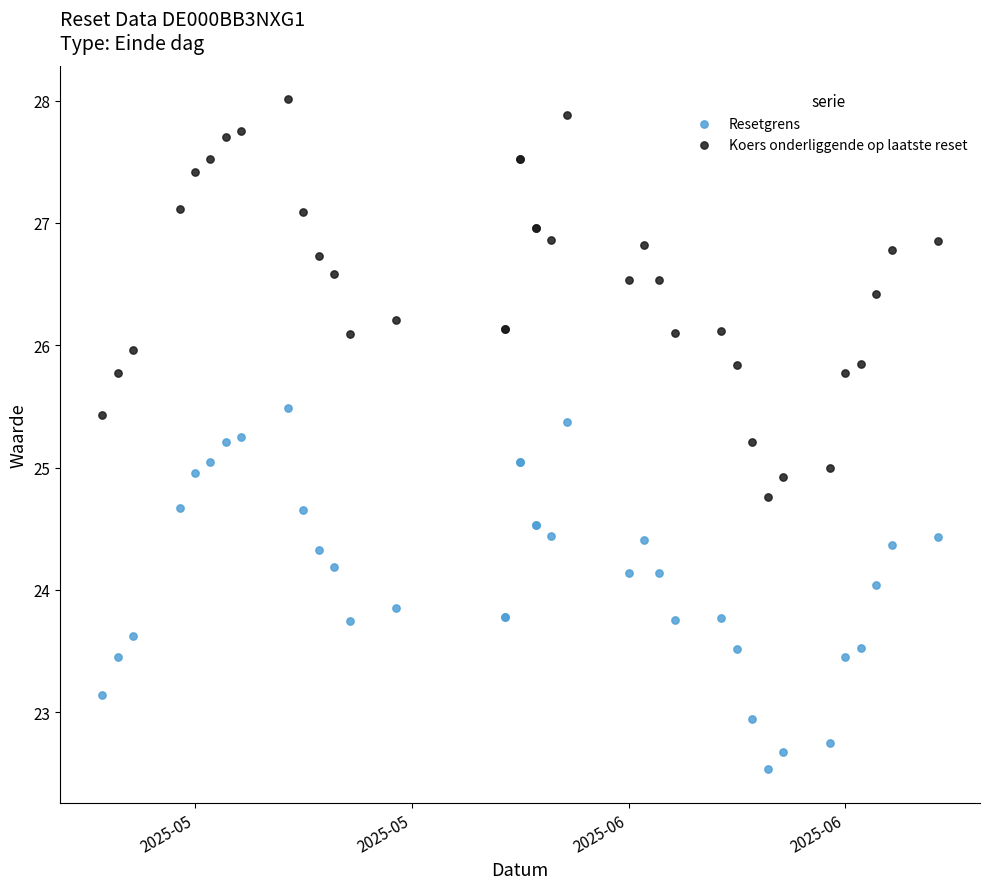

What are all the series names shown in the legend?

Resetgrens, Koers onderliggende op laatste reset